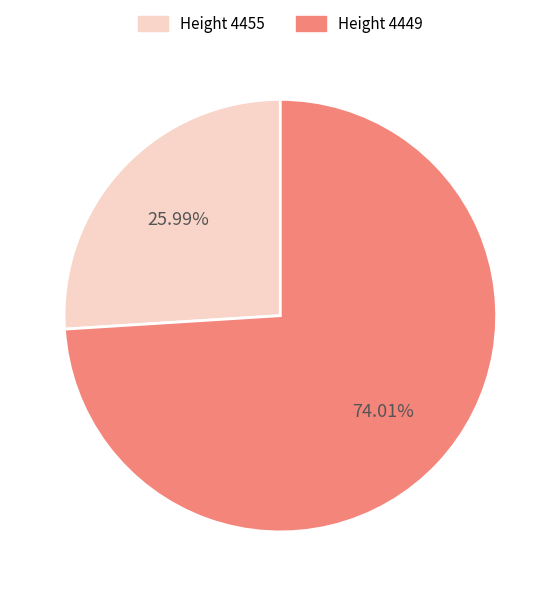

Is there a majority slice in this chart?

Yes